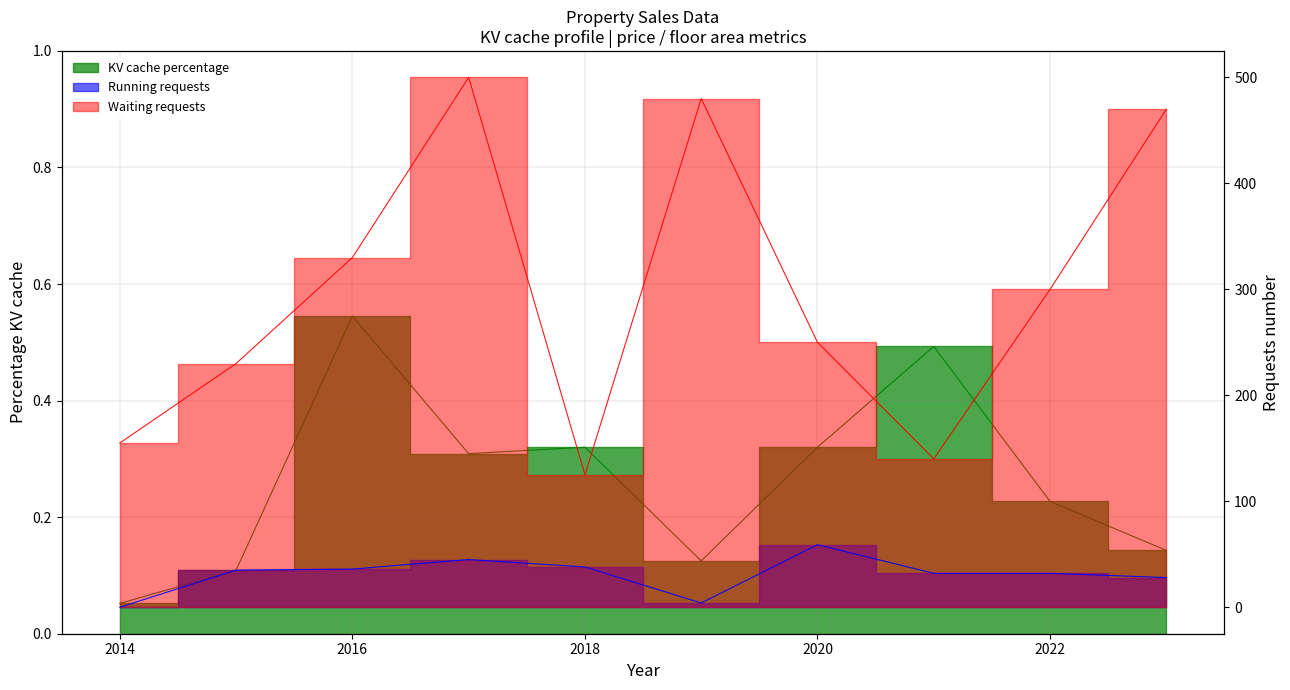

The KV cache percentage series shows 0.1 at 2023. True or false?

False